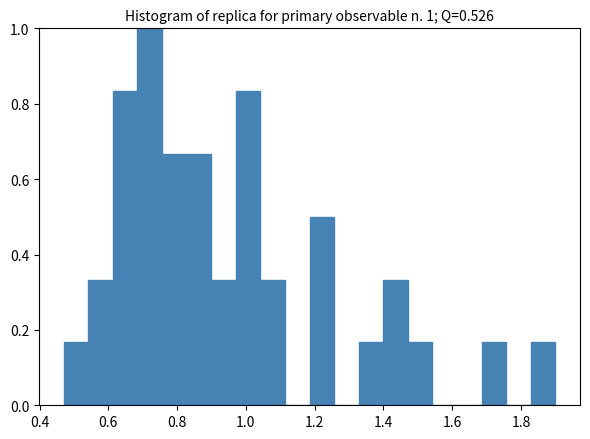

Read against the x-axis, roughly where is the centre of the tallest bar?

0.72